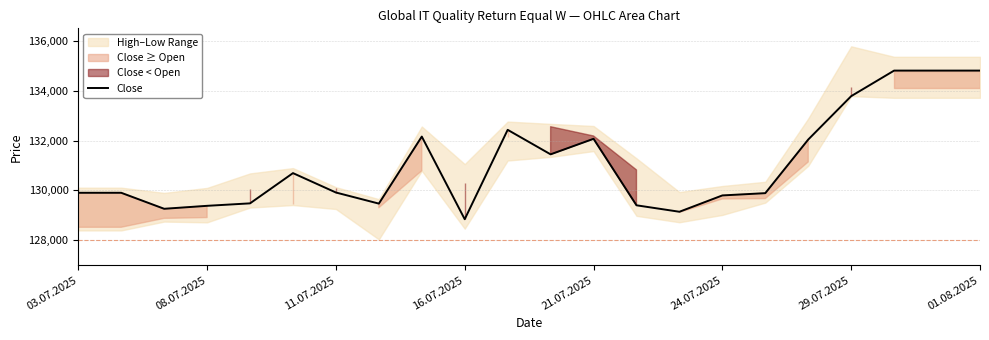

Does the chart display data point markers on the line(s)?

No